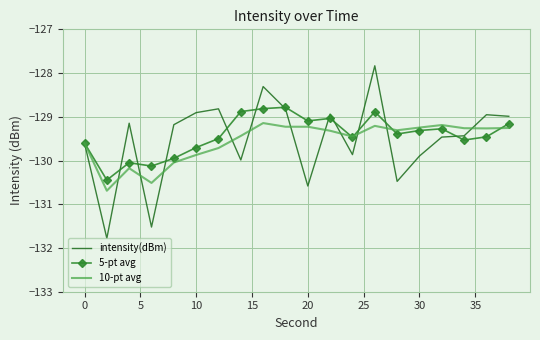

Rank the series by their maximum value, from highest to lowest.

intensity(dBm), 5-pt avg, 10-pt avg